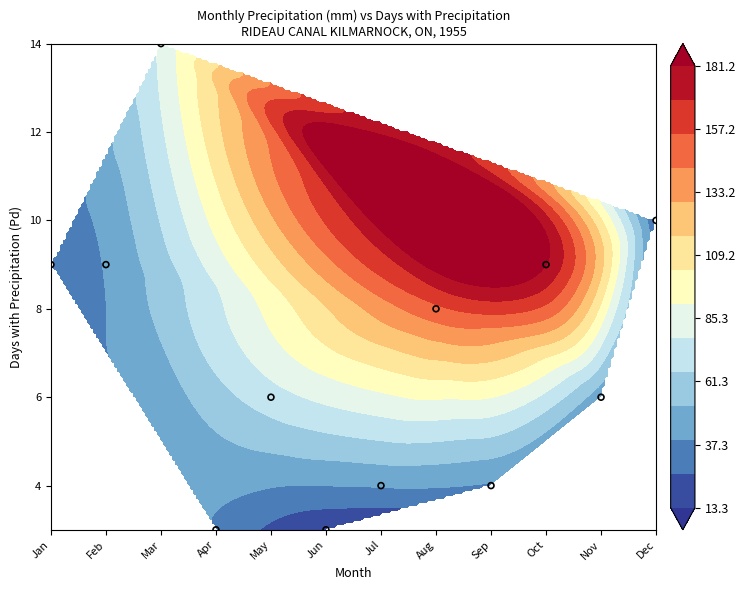

What is the change in value from Sep to Dec?

+6